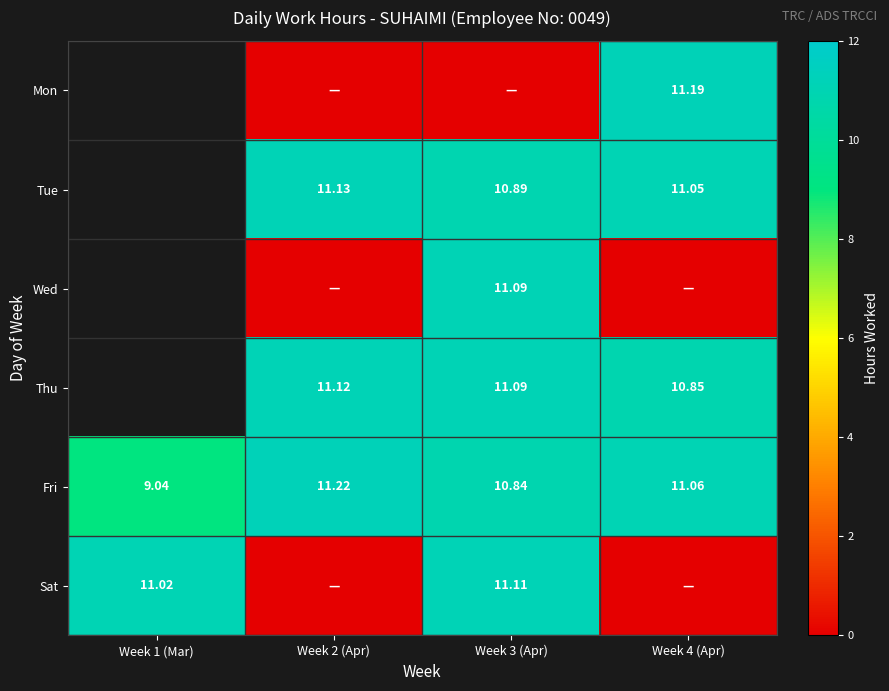

At which category is the sum across all series the highest?

Week 3 (Apr)